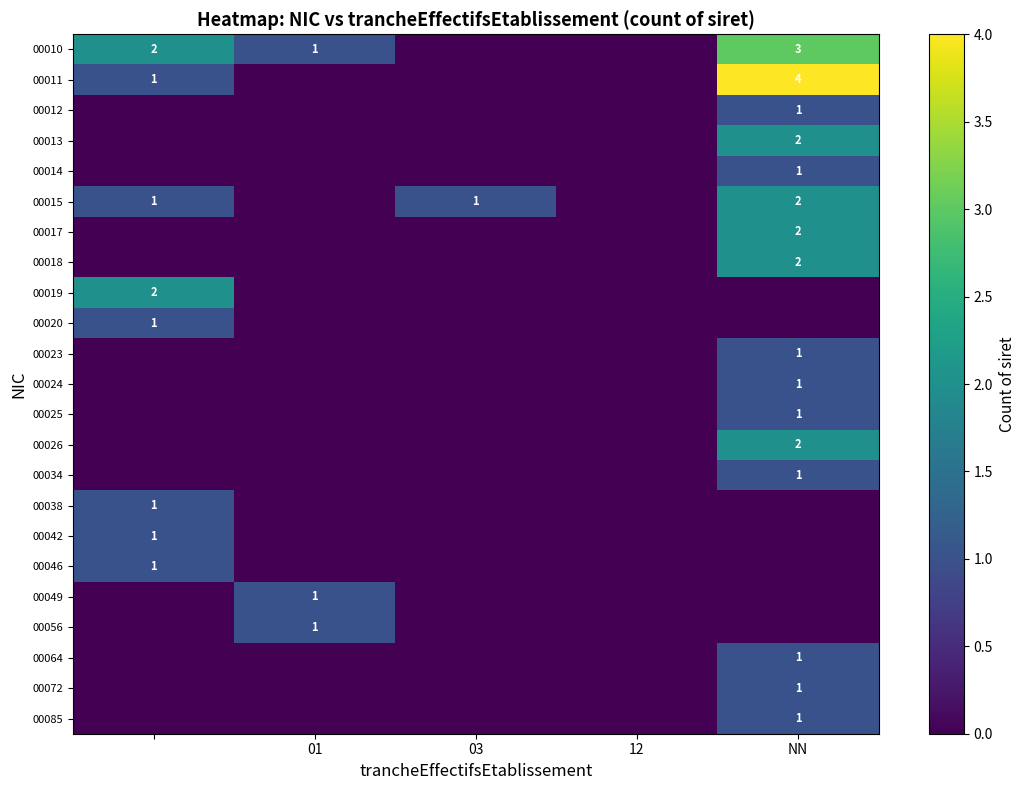

The value of 00010 at 01 is 1. True or false?

True